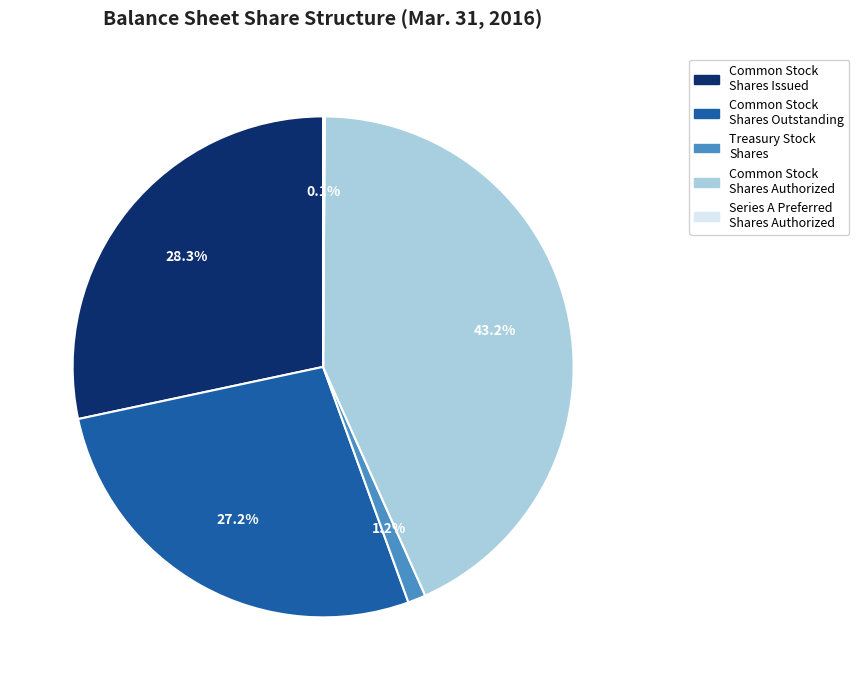

Does any single category account for the majority?

No